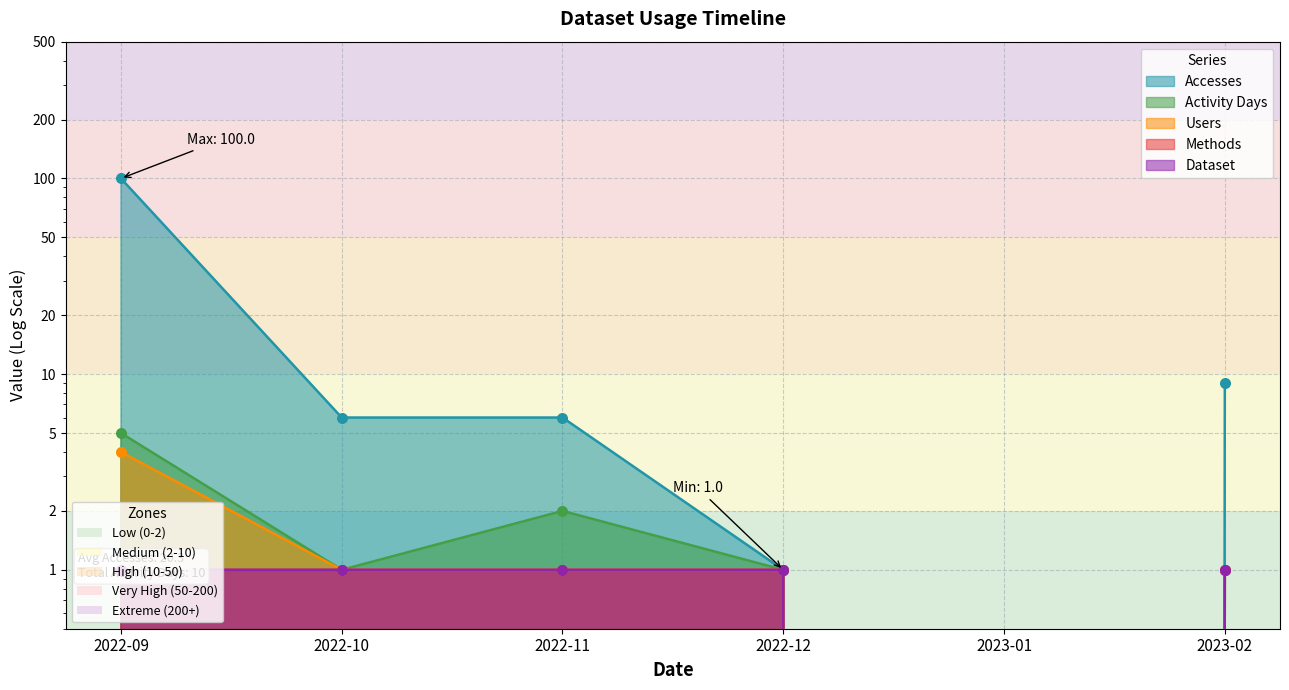

Which series has the largest Y range (max minus min)?

Accesses